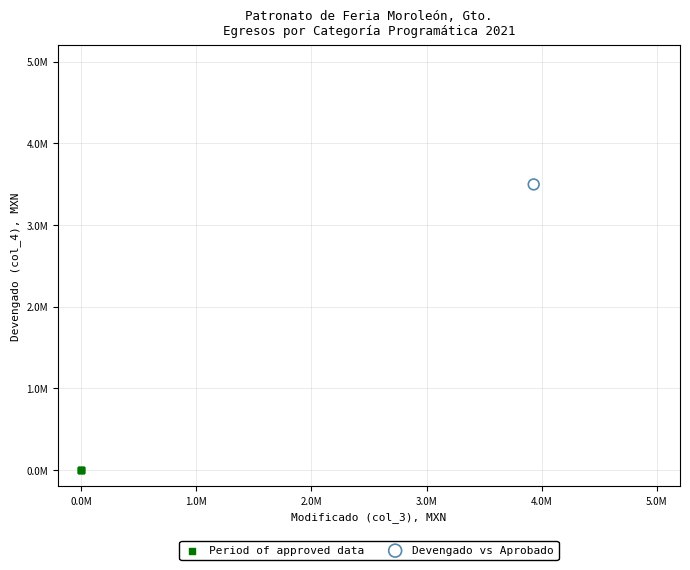

What are all the series names shown in the legend?

Period of approved data, Devengado vs Aprobado